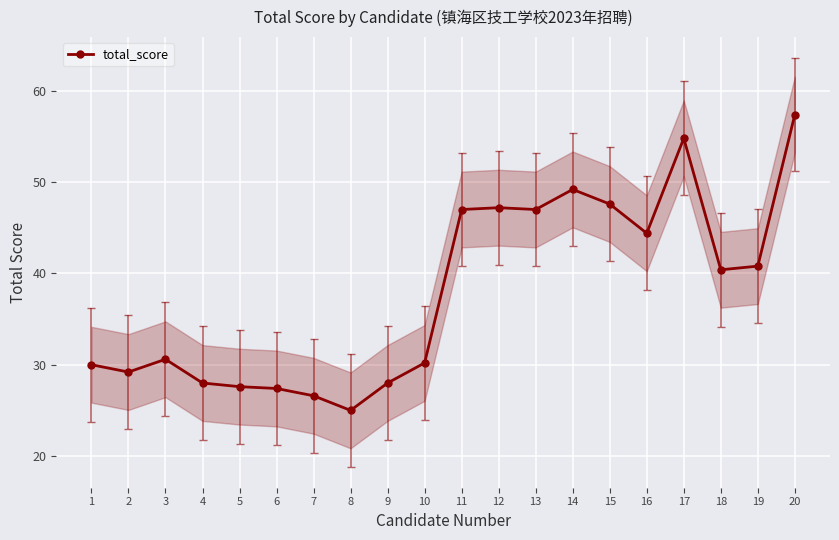

What is the sum of the values at 2 and 10?

59.4